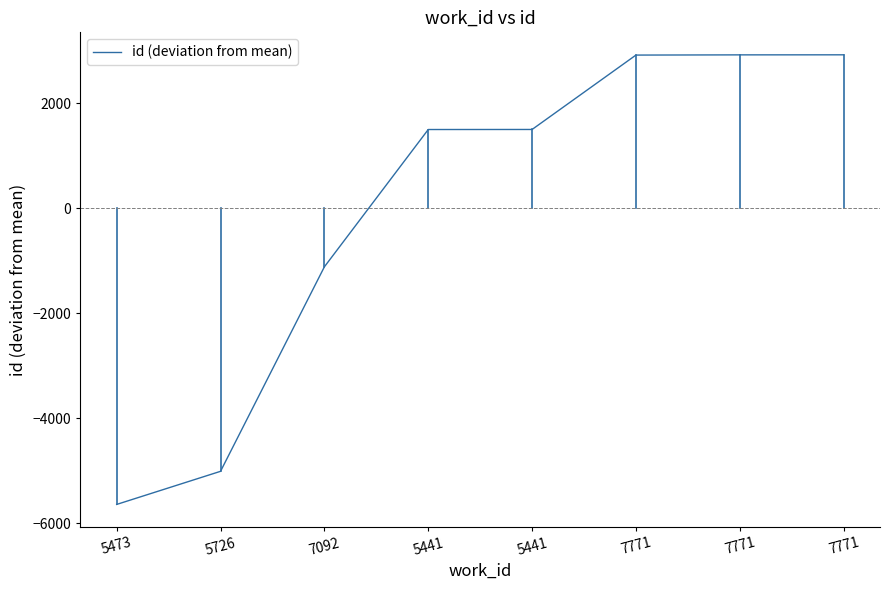

What is the label of the 8th point from the left?

7771